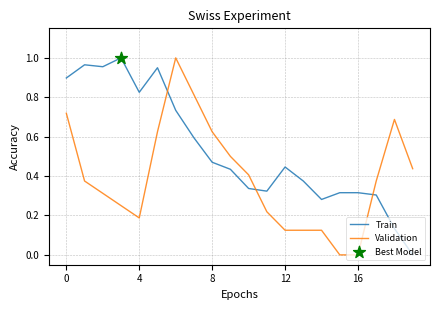

True or false: Train and Validation cross at least once.

True